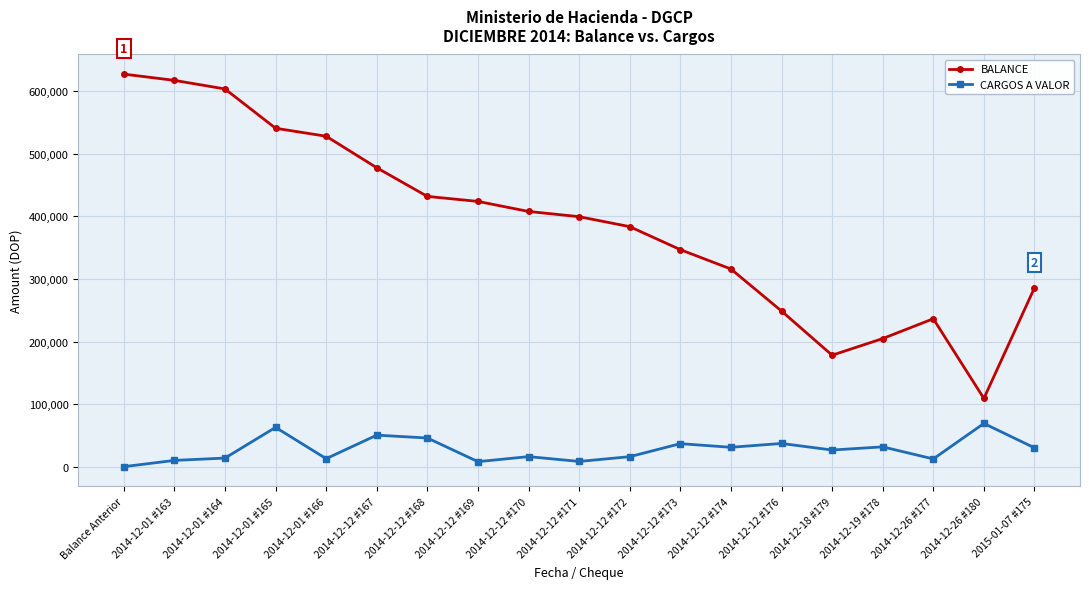

What are all the series names shown in the legend?

BALANCE, CARGOS A VALOR